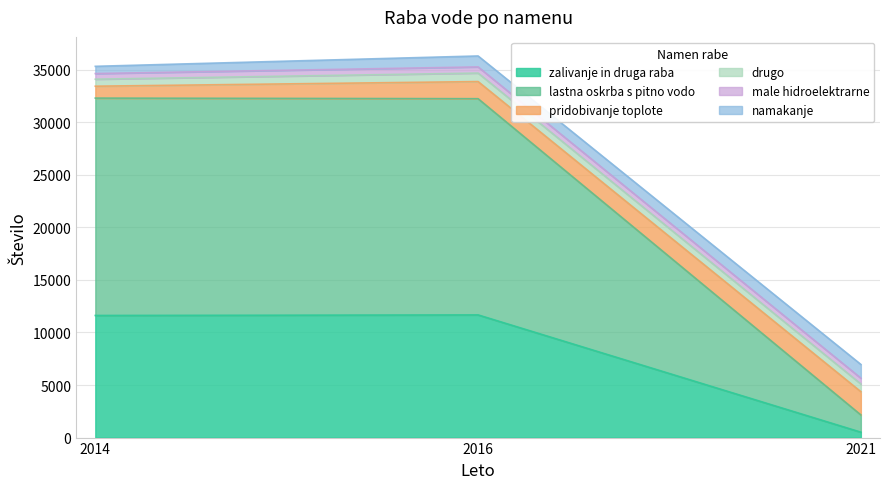

What is the difference between the zalivanje in druga raba values at 2014 and 2016?

53